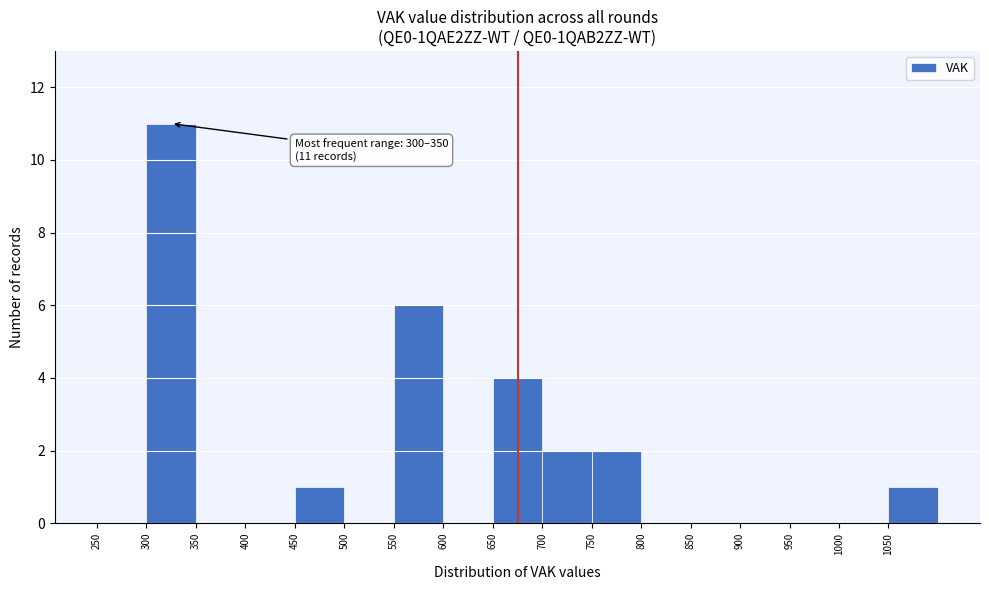

Which range on the x-axis has the tallest bar?

300 to 350